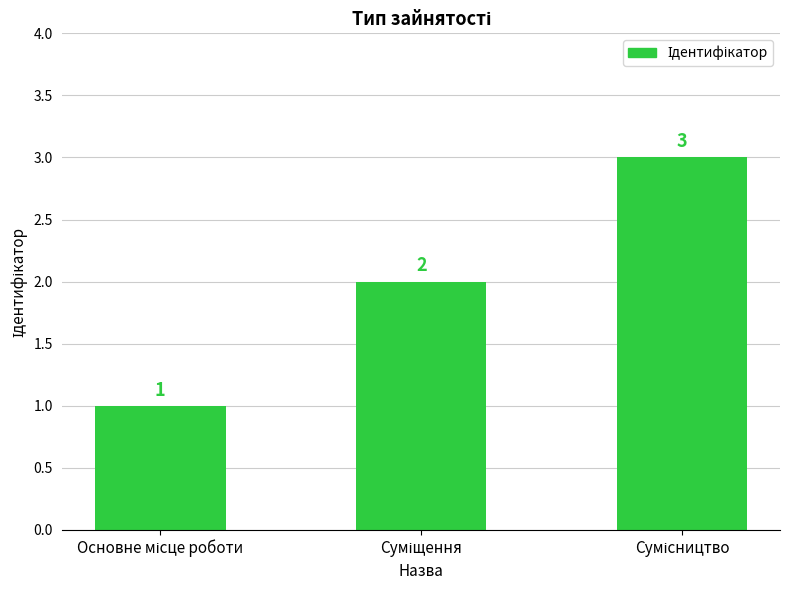

What is the sum of all values?

6